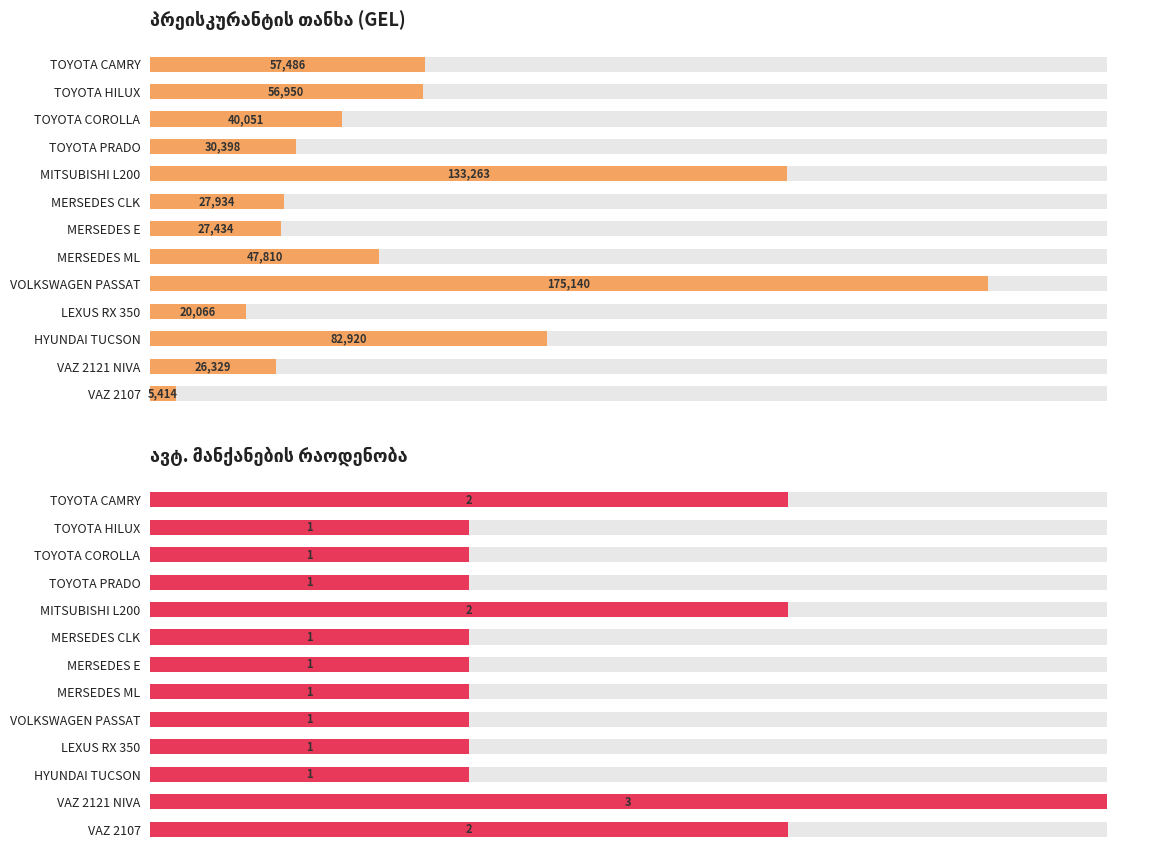

How many distinct data groups are displayed?

1